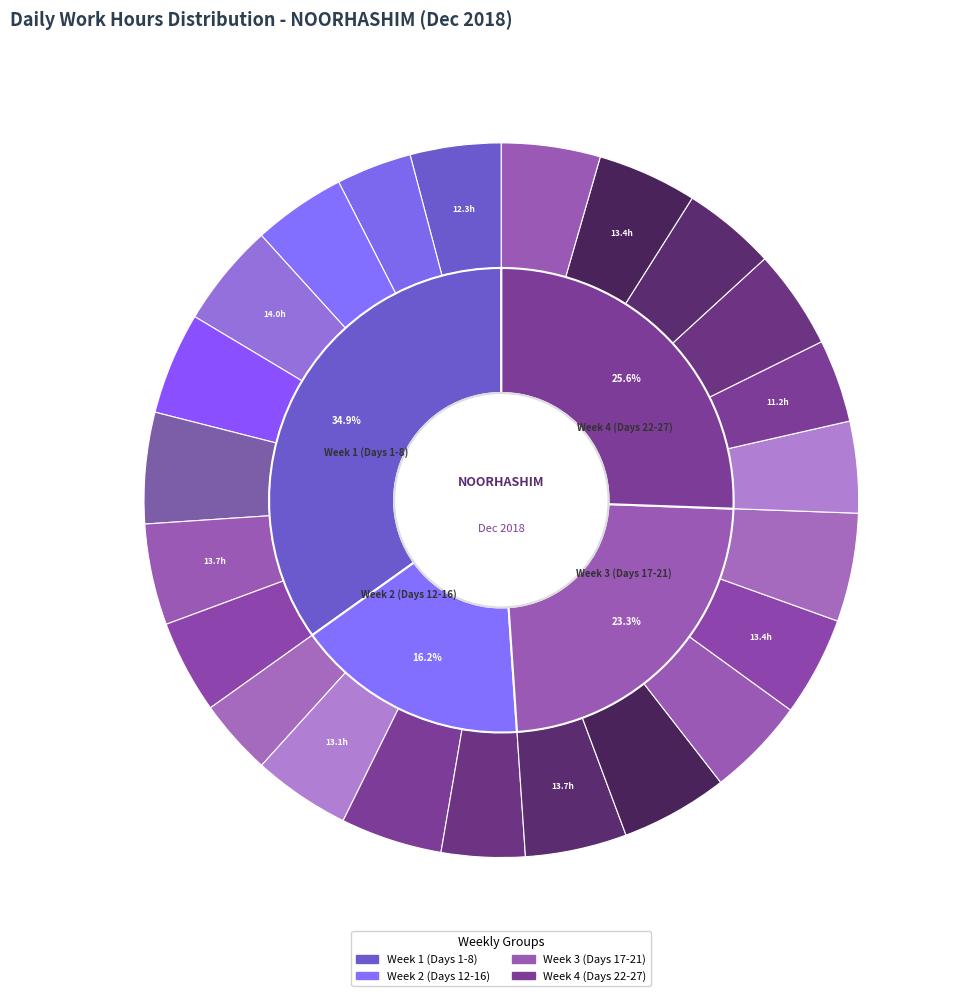

The Day 24 slice represents 4% of the pie. True or false?

True